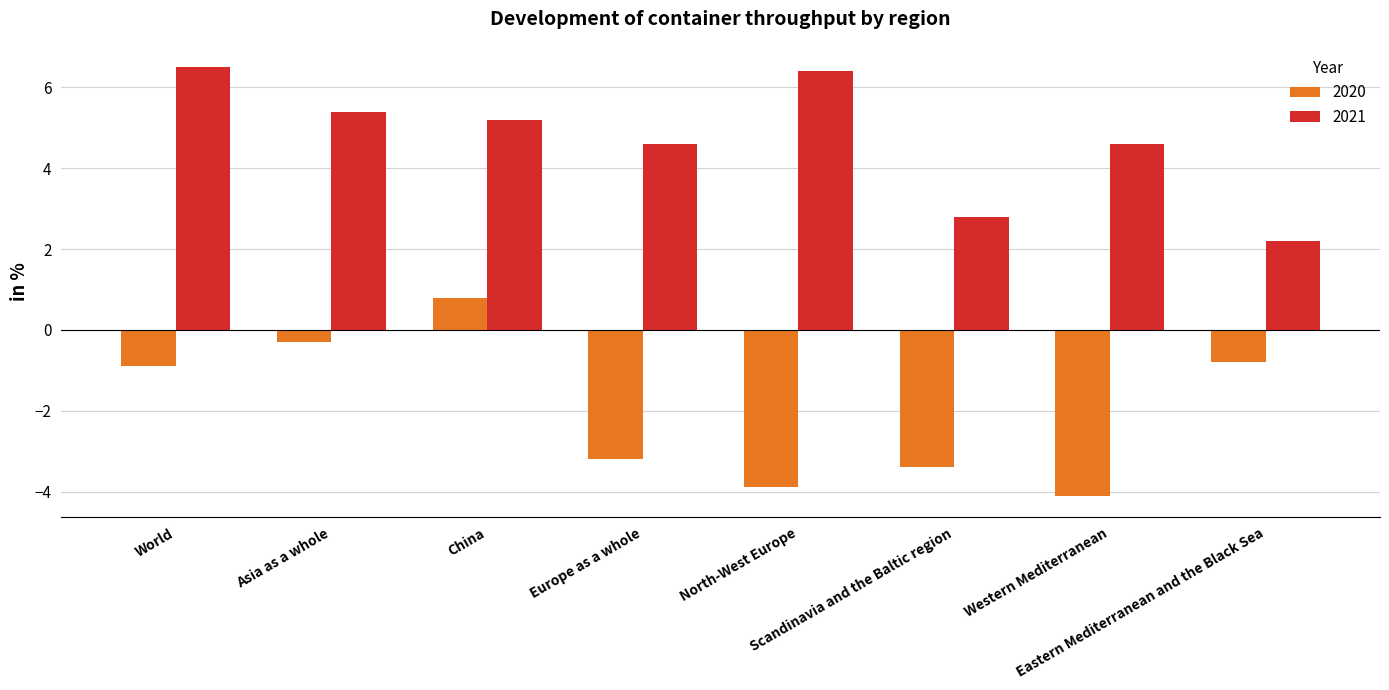

How many values in the 2020 series are below 0?

7